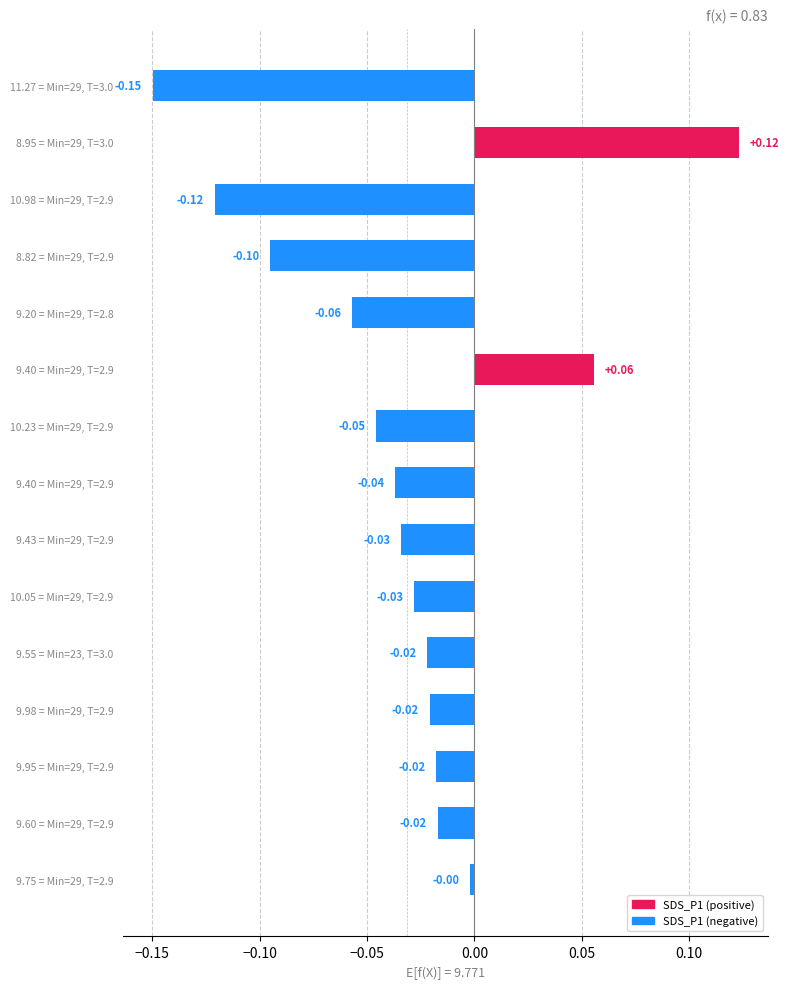

How many positive values are there?

2